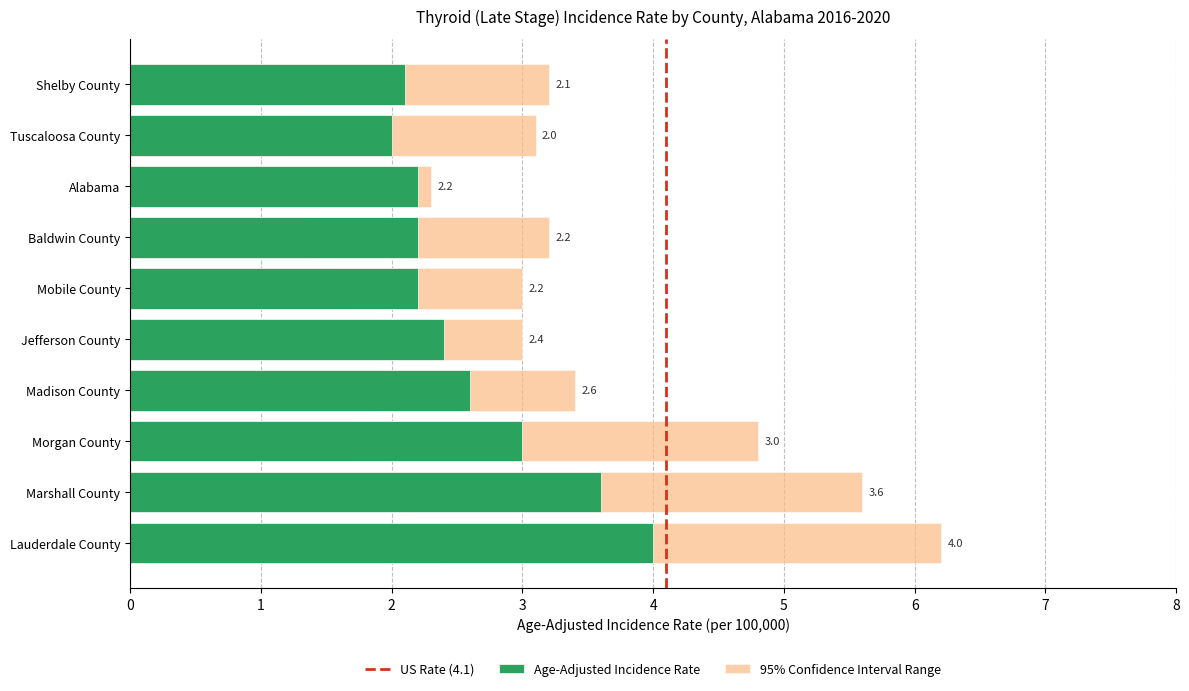

List the labels in order of Upper 95% CI value, largest first.

Lauderdale County, Marshall County, Morgan County, Madison County, Baldwin County, Shelby County, Tuscaloosa County, Jefferson County, Mobile County, Alabama